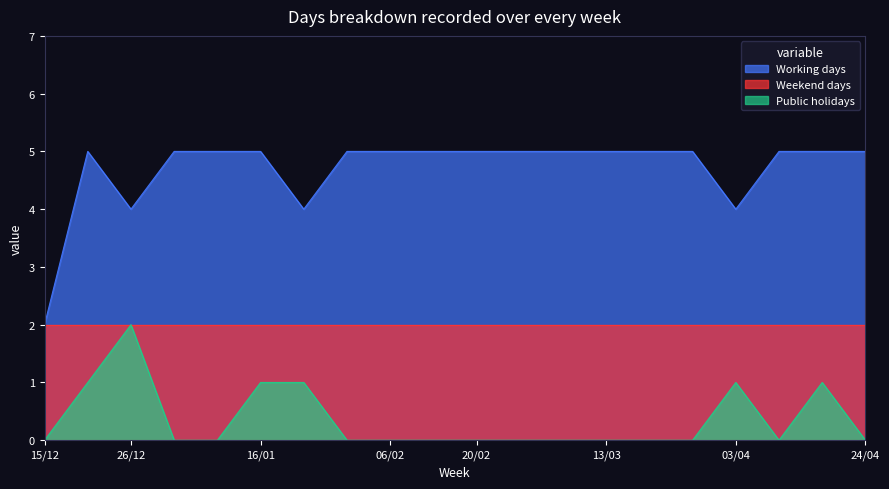

True or false: Working days has a value of 7 at 24/04.

False